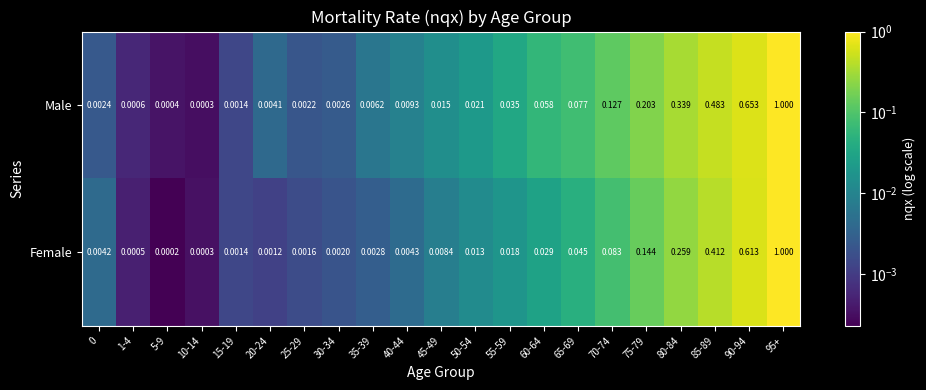

Between 50-54 and 60-64, which series saw the biggest shift?

Male